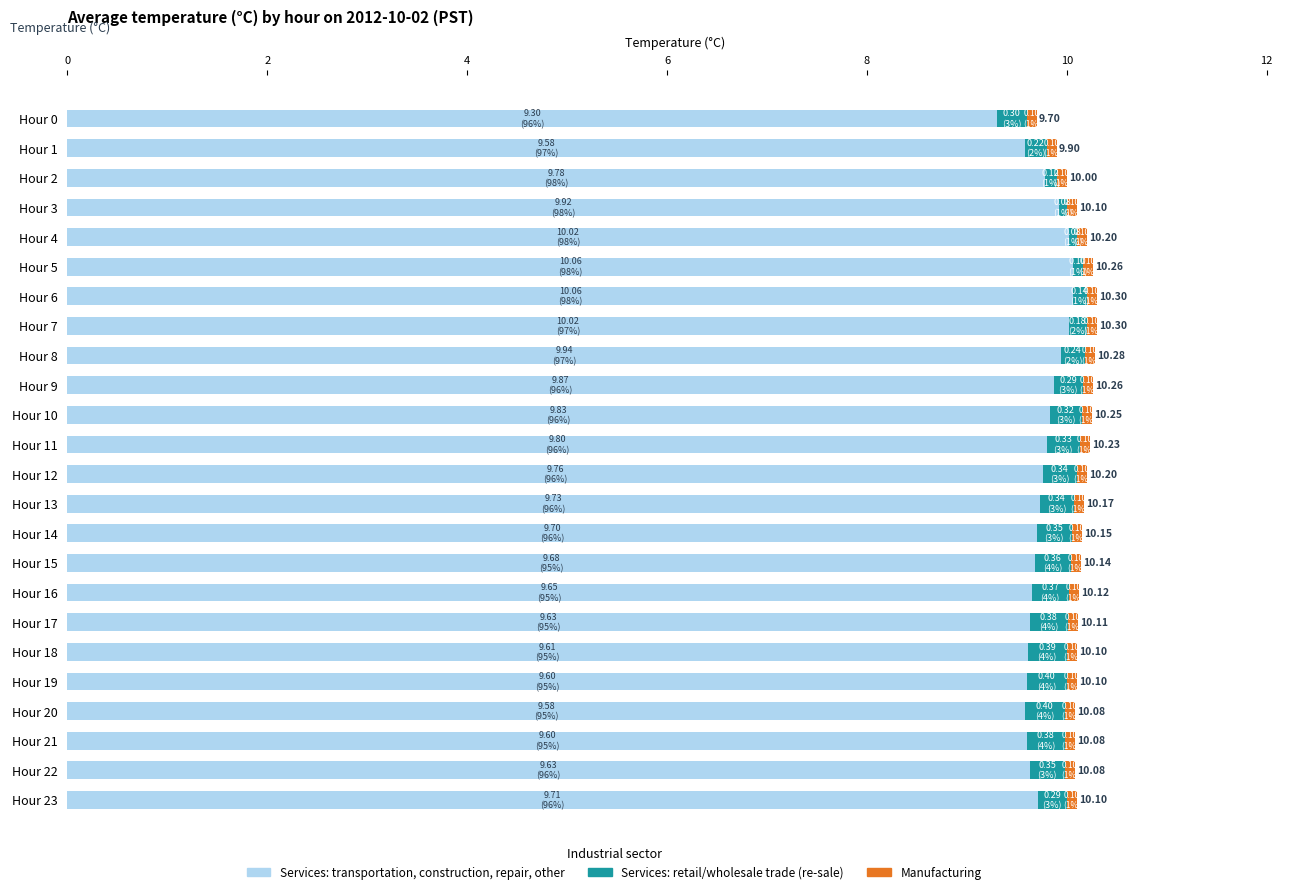

What is the sum of all Services: transportation, construction, repair, other values?

234.1